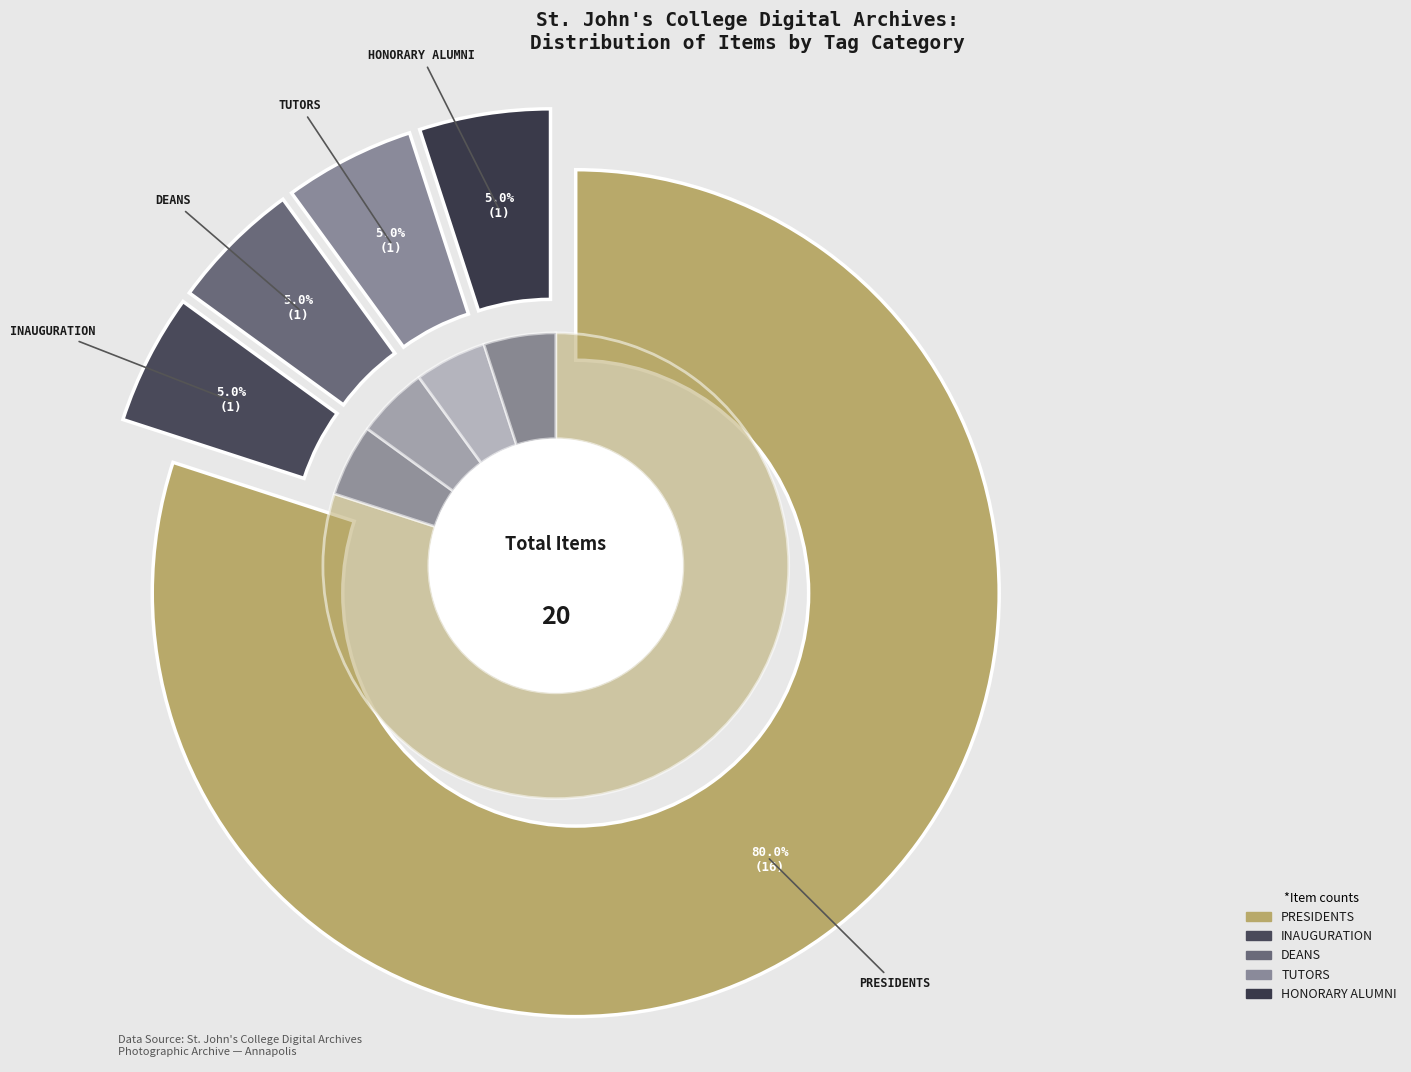

How many segments does this pie chart have?

5